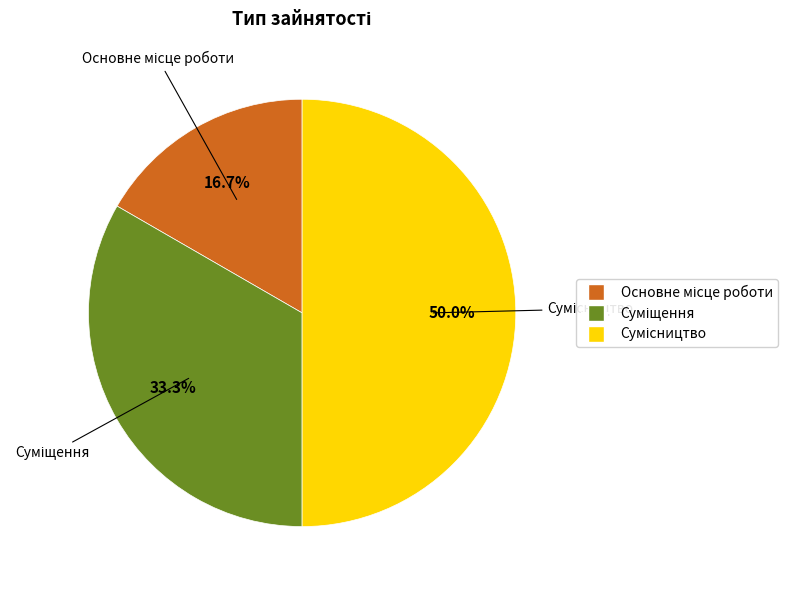

Does Суміщення account for over 50% of the chart?

No